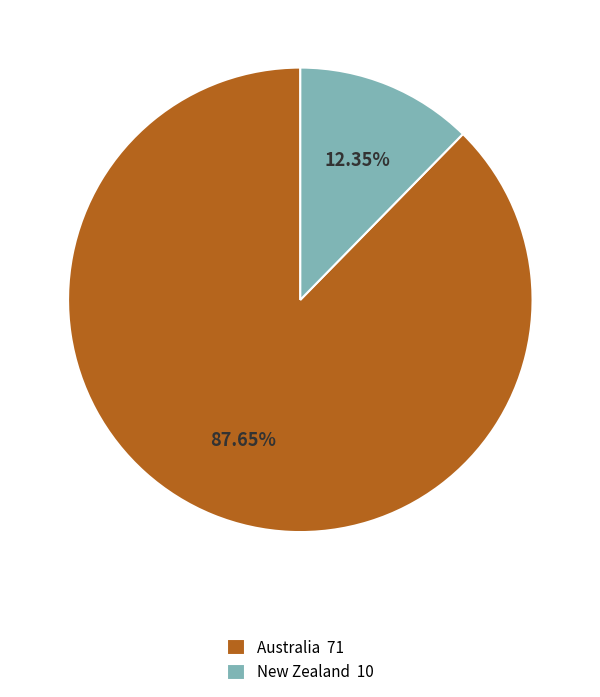

What percentage is the New Zealand slice, to the nearest percent?

12%